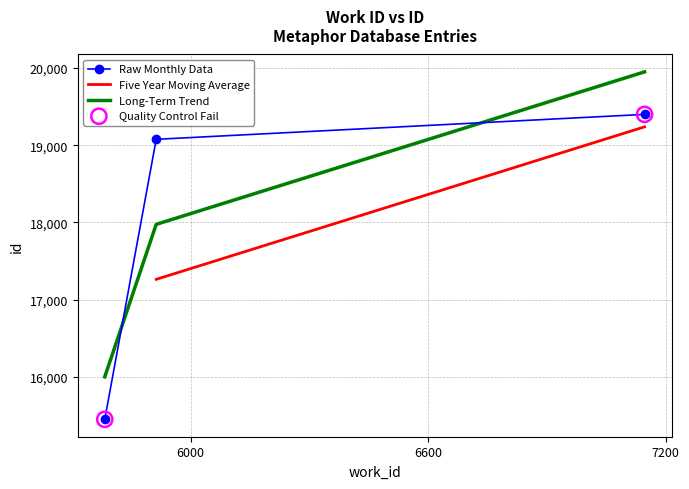

What is the change in value from 5913 to 7147?

+323